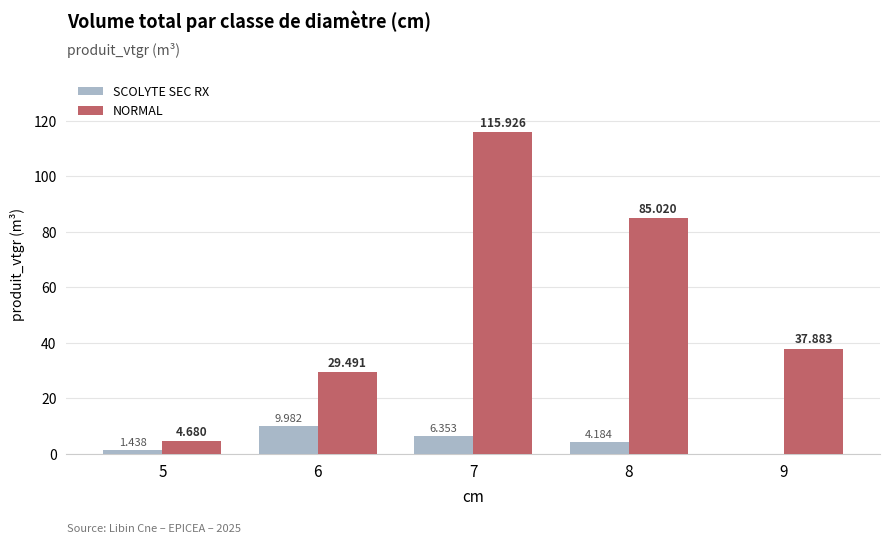

Which series changed the most between 6 and 9?

SCOLYTE SEC RX